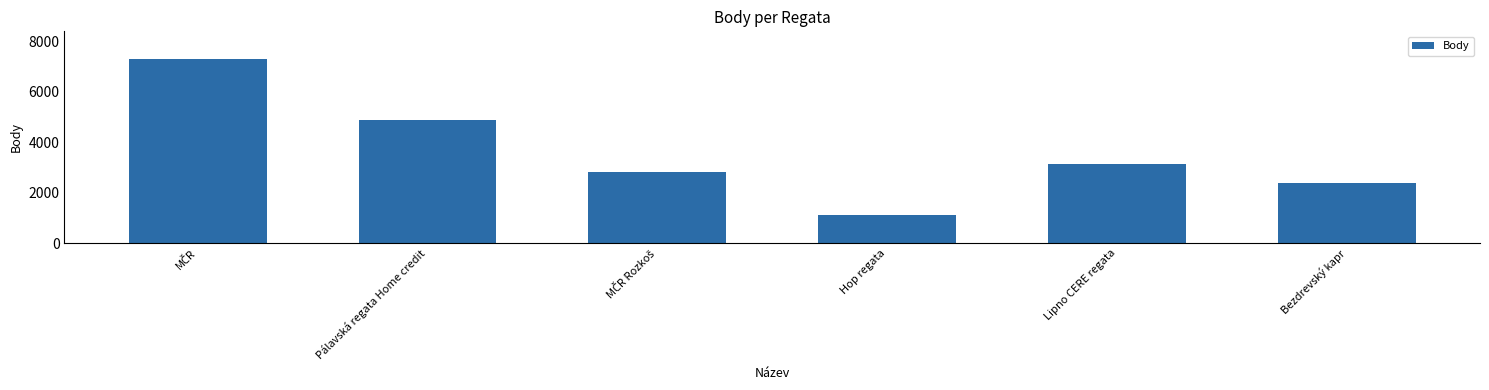

True or false: the data shows 3961 at Bezdrevský kapr.

False